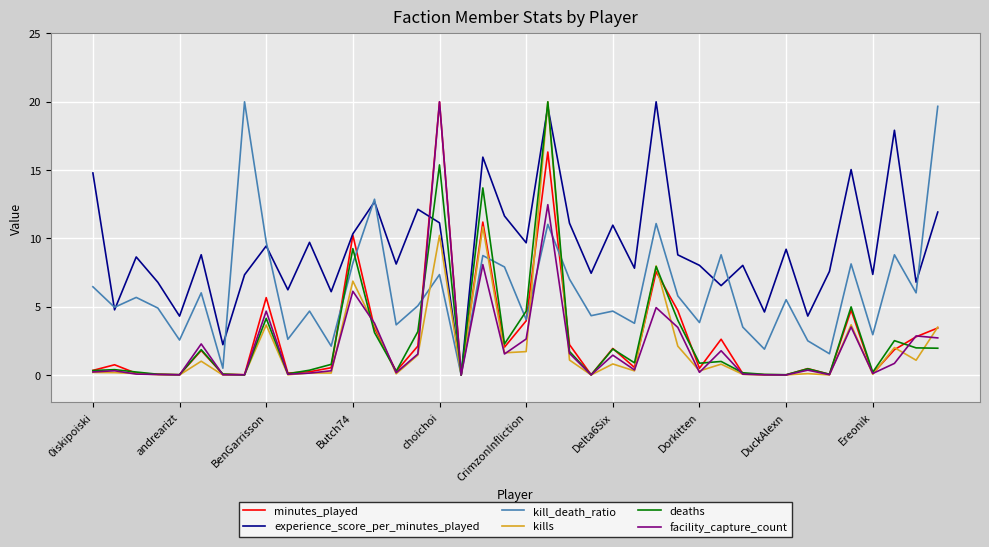

Which series has the largest total across all categories?

experience_score_per_minutes_played